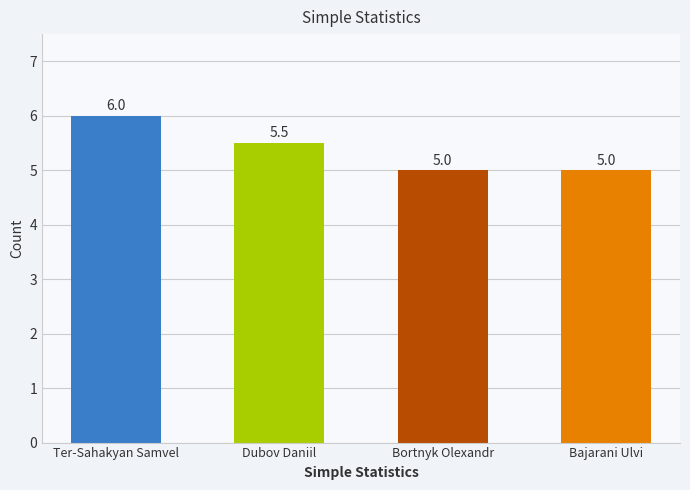

What is the average value?

5.4